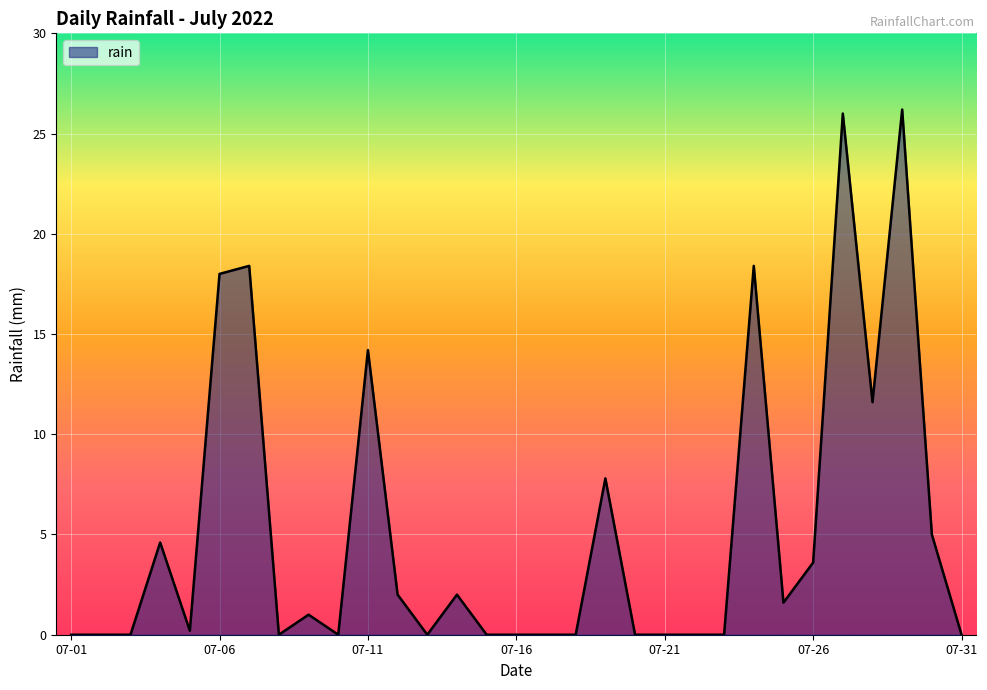

What is the difference between the maximum and minimum values?

26.2